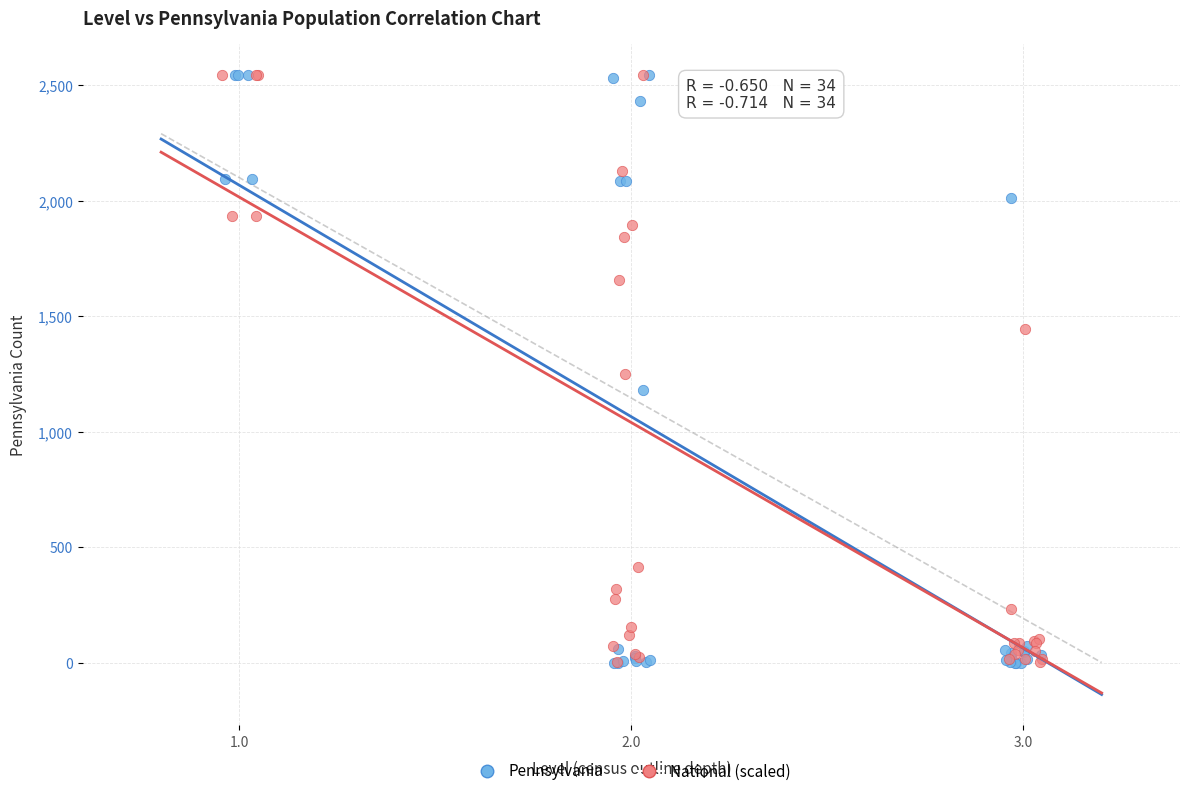

Which series has the largest Y range (max minus min)?

Pennsylvania